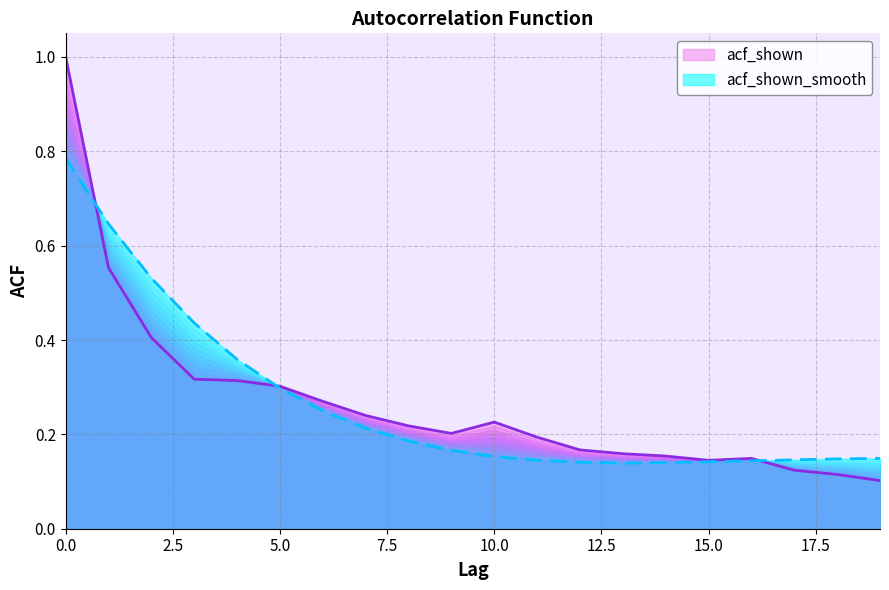

Reading left to right, list all the values displayed in this chart.

acf_shown: 1.0	0.6	0.4	0.3	0.3	0.3	0.3	0.2	0.2	0.2	0.2	0.2	0.2	0.2	0.2	0.1	0.1	0.1	0.1	0.1
acf_shown_smooth: 0.8	0.6	0.5	0.4	0.4	0.3	0.2	0.2	0.2	0.2	0.2	0.1	0.1	0.1	0.1	0.1	0.1	0.1	0.1	0.1